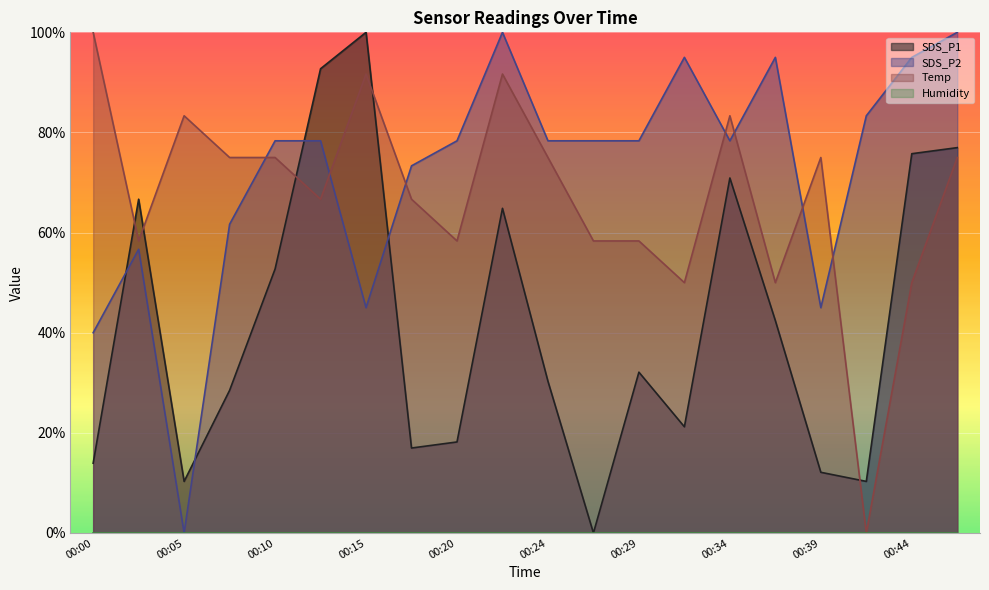

Is the value of SDS_P1 at 00:39 greater than the value of SDS_P2 at 00:10?

No